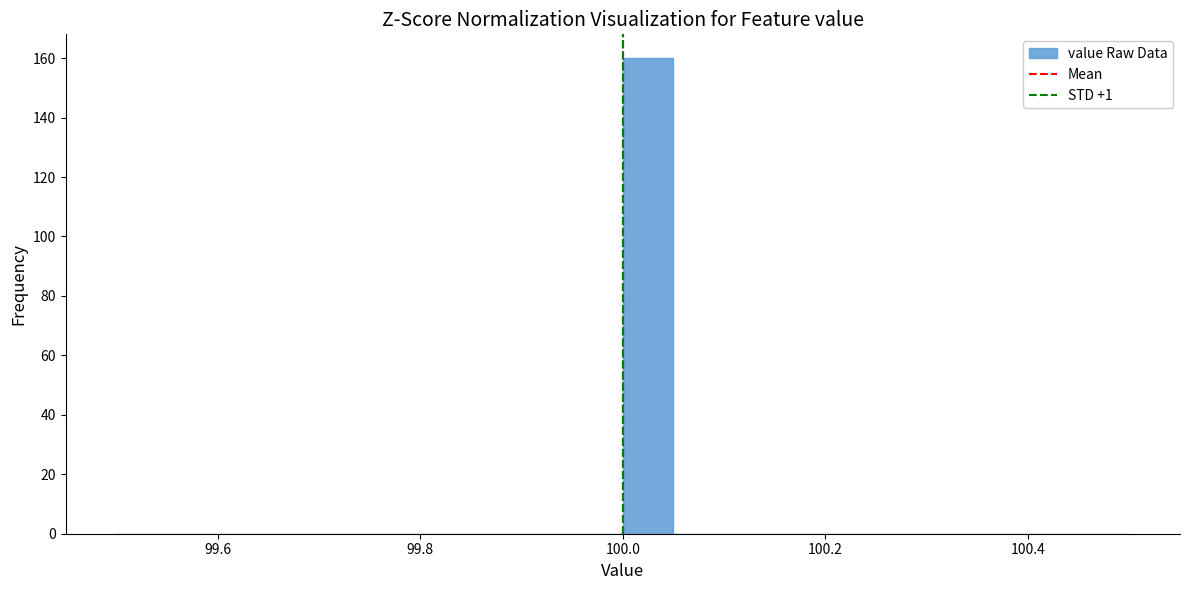

Read against the x-axis, roughly where is the centre of the tallest bar?

100.02